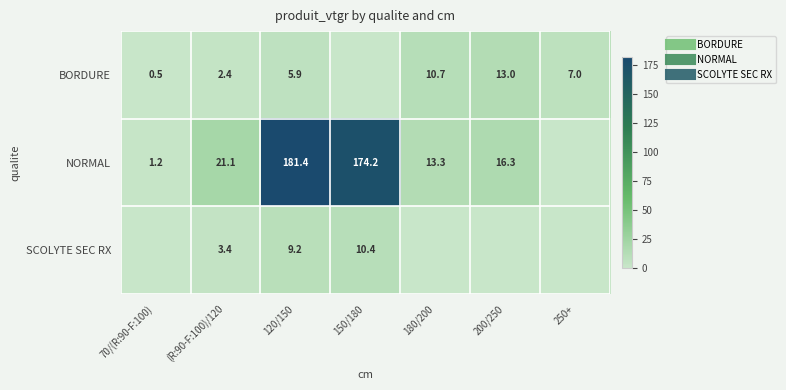

At how many categories does at least one series exceed 82?

2